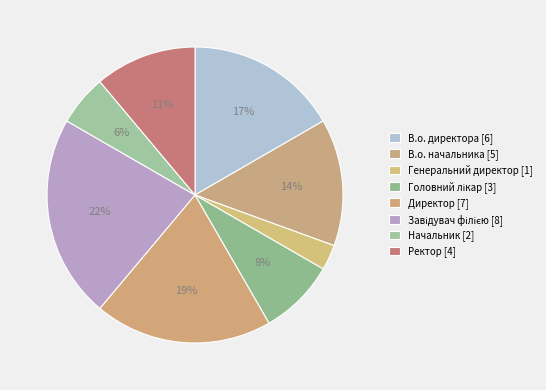

What percentage is the Завідувач філією slice, to the nearest percent?

22%